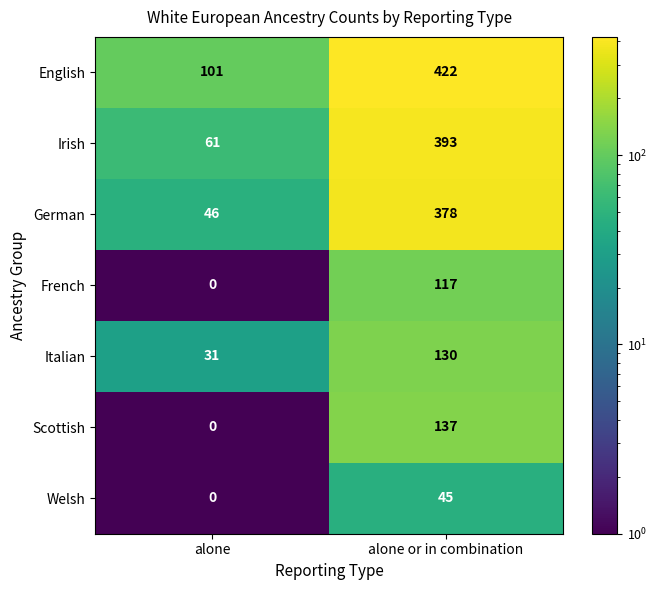

Reading right to left, transcribe all the data shown in this chart.

English: alone or in combination=422	alone=101
Irish: alone or in combination=393	alone=61
German: alone or in combination=378	alone=46
French: alone or in combination=117	alone=0
Italian: alone or in combination=130	alone=31
Scottish: alone or in combination=137	alone=0
Welsh: alone or in combination=45	alone=0